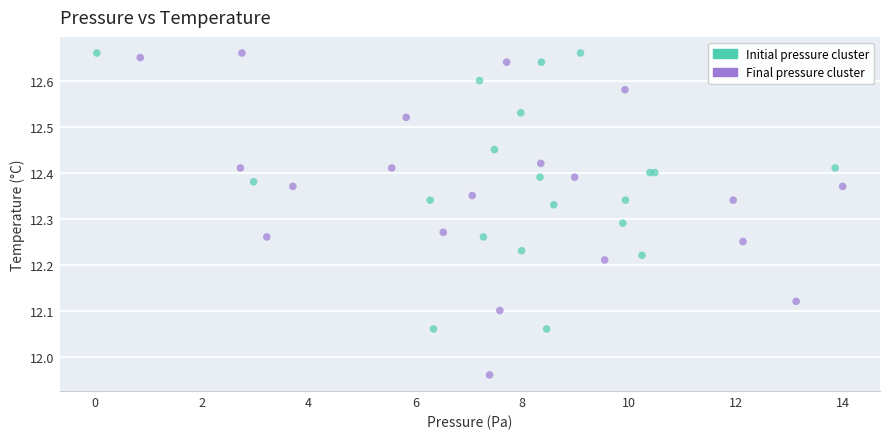

Which series has the widest spread of Y values?

Final pressure cluster